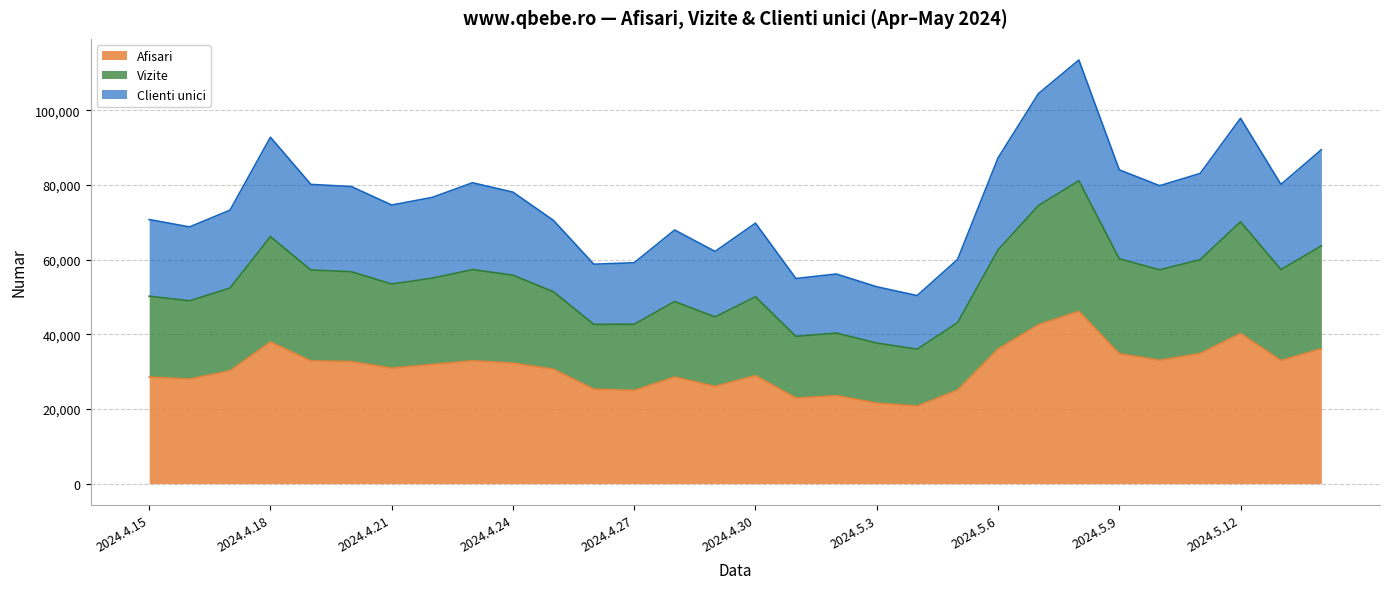

At which category does Afisari reach its first local valley?

2024.4.16